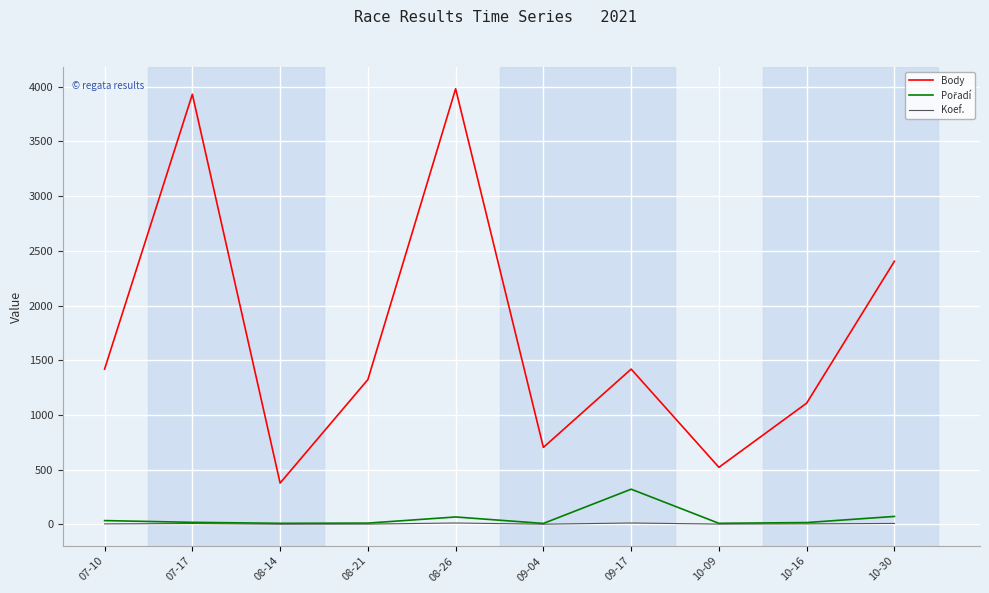

What is the total value across all series at 07-10?

1457